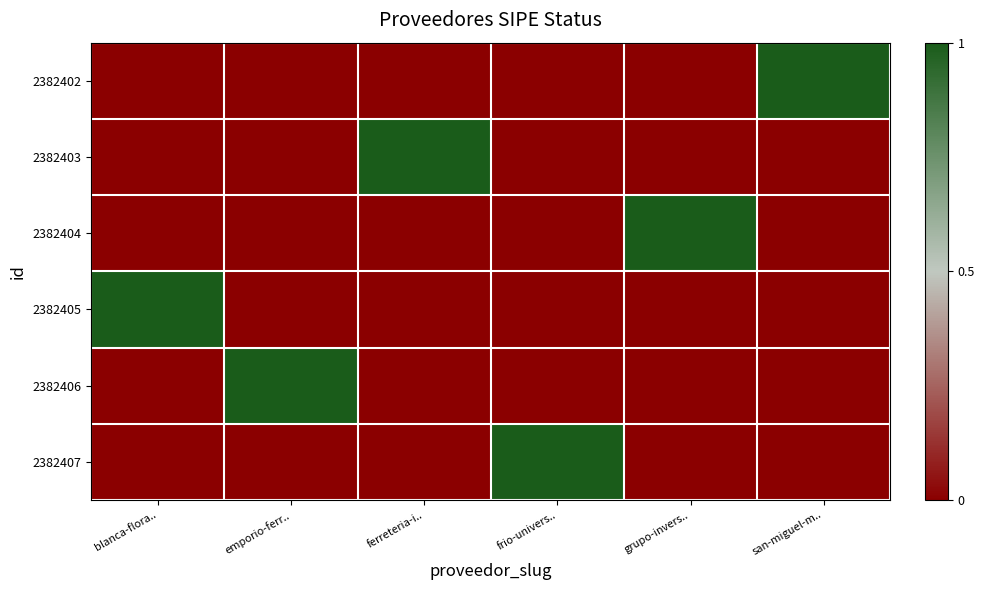

Between frio-univers.. and san-miguel-m.., which is larger?

san-miguel-m..